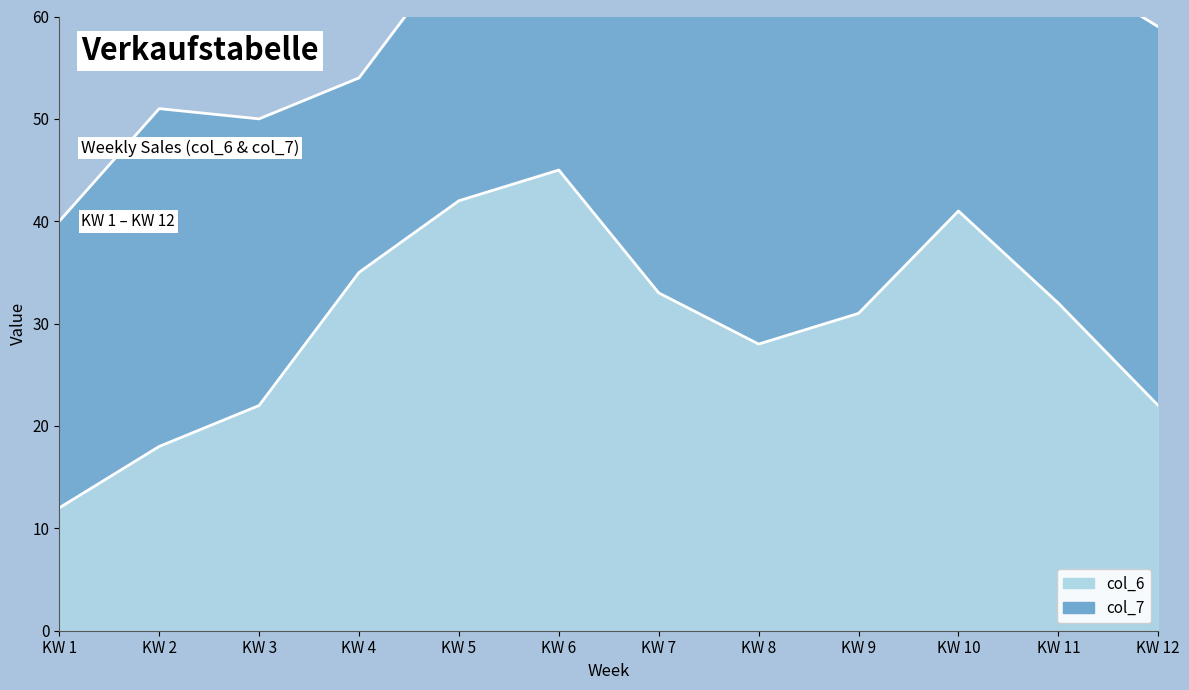

What is the minimum value shown in the chart?

12